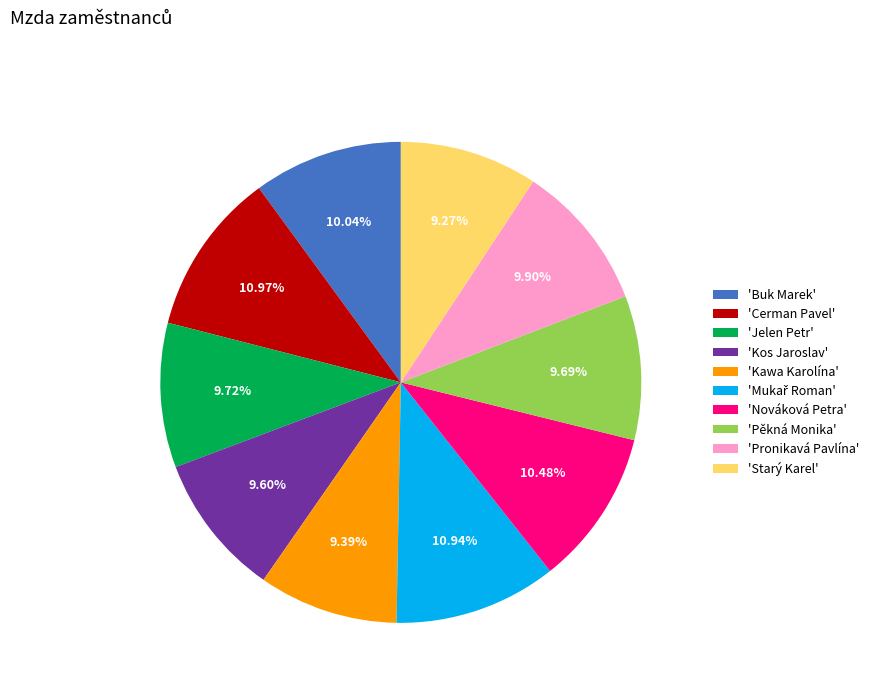

Is there any slice that represents more than half of the pie?

No